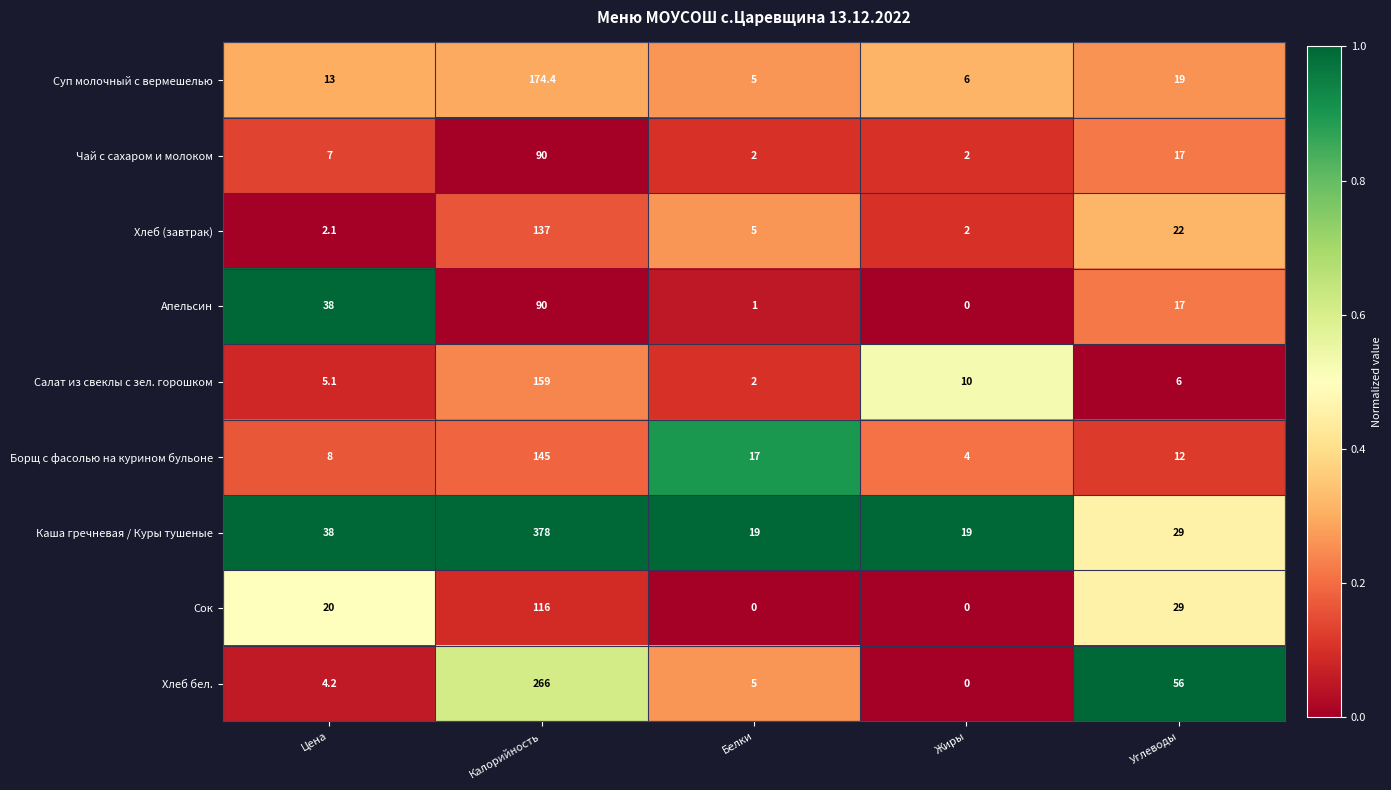

True or false: Салат из свеклы с зел. горошком has a value of 6.0 at Углеводы.

True